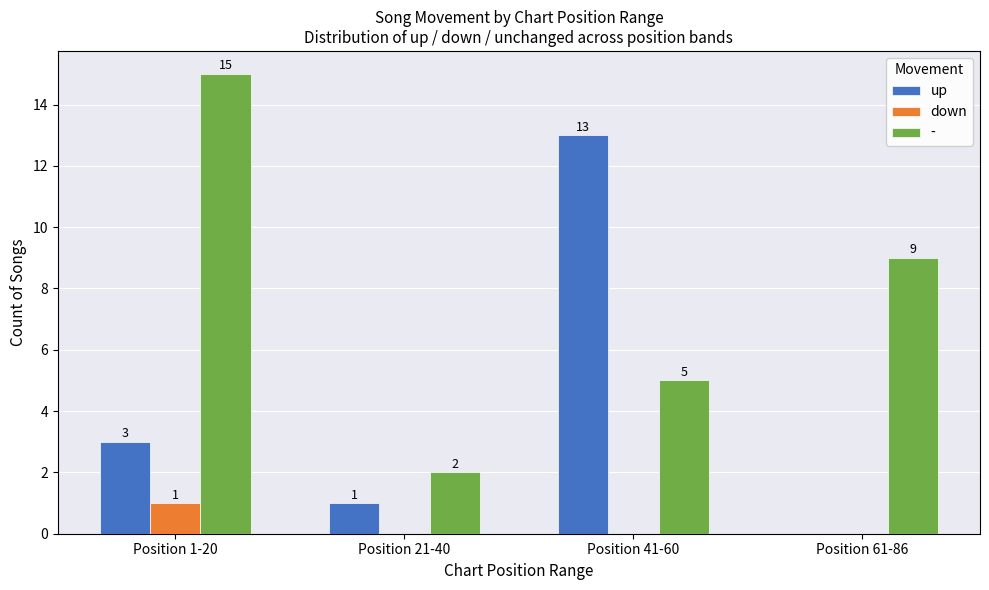

What is the difference between the up values at Position 61-86 and Position 41-60?

13